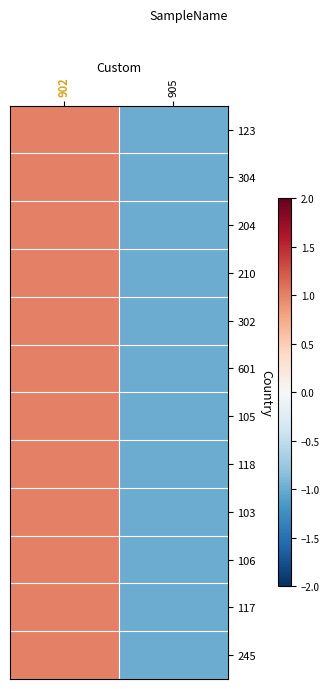

Which has a higher value, 902 or 905?

902